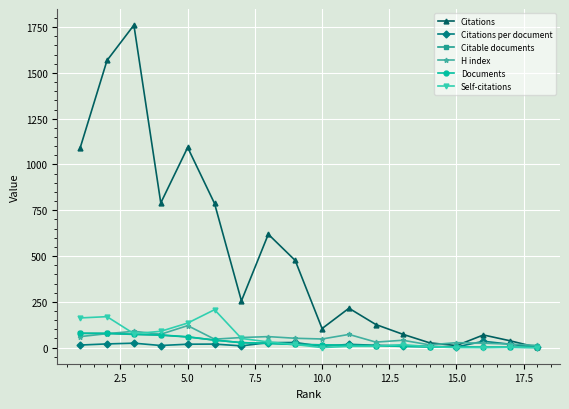

What is the highest value of the Citations series?

1761.0